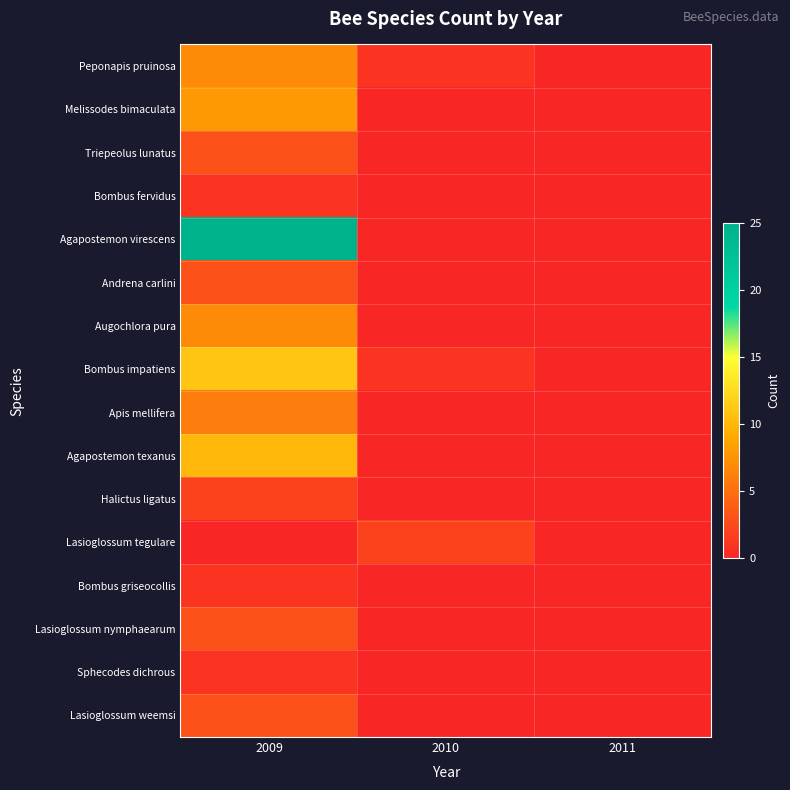

Reading left to right, transcribe all the data shown in this chart.

Peponapis pruinosa: 2009=7	2010=1	2011=0
Melissodes bimaculata: 2009=8	2010=0	2011=0
Triepeolus lunatus: 2009=3	2010=0	2011=0
Bombus fervidus: 2009=1	2010=0	2011=0
Agapostemon virescens: 2009=25	2010=0	2011=0
Andrena carlini: 2009=3	2010=0	2011=0
Augochlora pura: 2009=7	2010=0	2011=0
Bombus impatiens: 2009=11	2010=1	2011=0
Apis mellifera: 2009=6	2010=0	2011=0
Agapostemon texanus: 2009=10	2010=0	2011=0
Halictus ligatus: 2009=2	2010=0	2011=0
Lasioglossum tegulare: 2009=0	2010=2	2011=0
Bombus griseocollis: 2009=1	2010=0	2011=0
Lasioglossum nymphaearum: 2009=3	2010=0	2011=0
Sphecodes dichrous: 2009=1	2010=0	2011=0
Lasioglossum weemsi: 2009=3	2010=0	2011=0